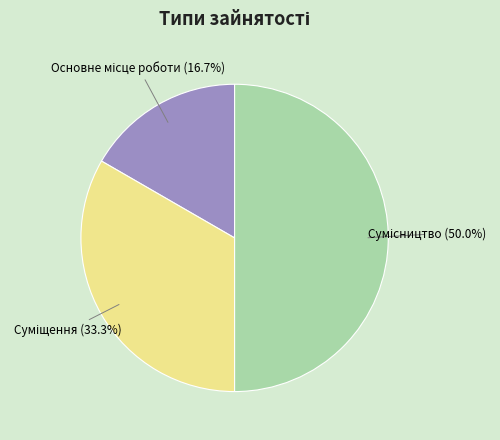

Rank the categories by value from lowest to highest.

Основне місце роботи, Суміщення, Сумісництво